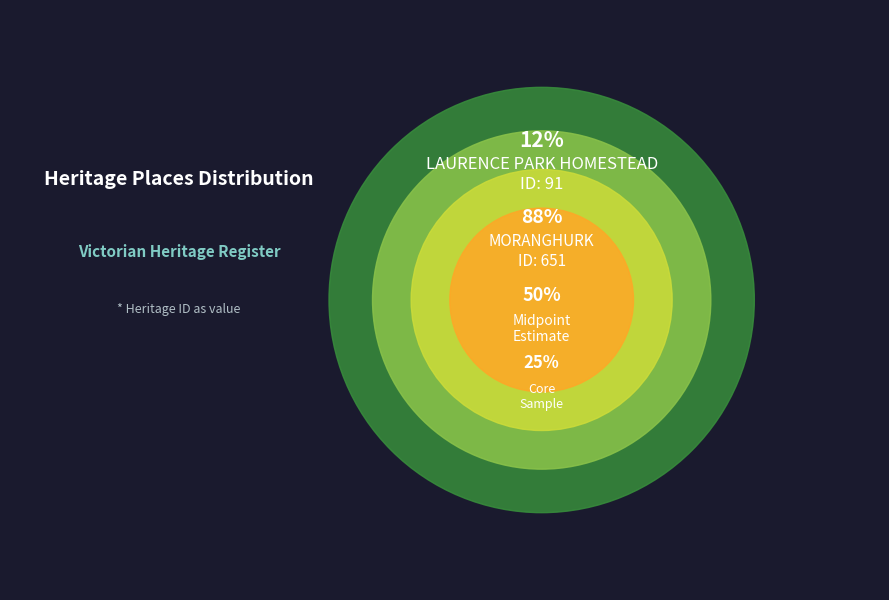

The LAURENCE PARK HOMESTEAD slice represents 5% of the pie. True or false?

False